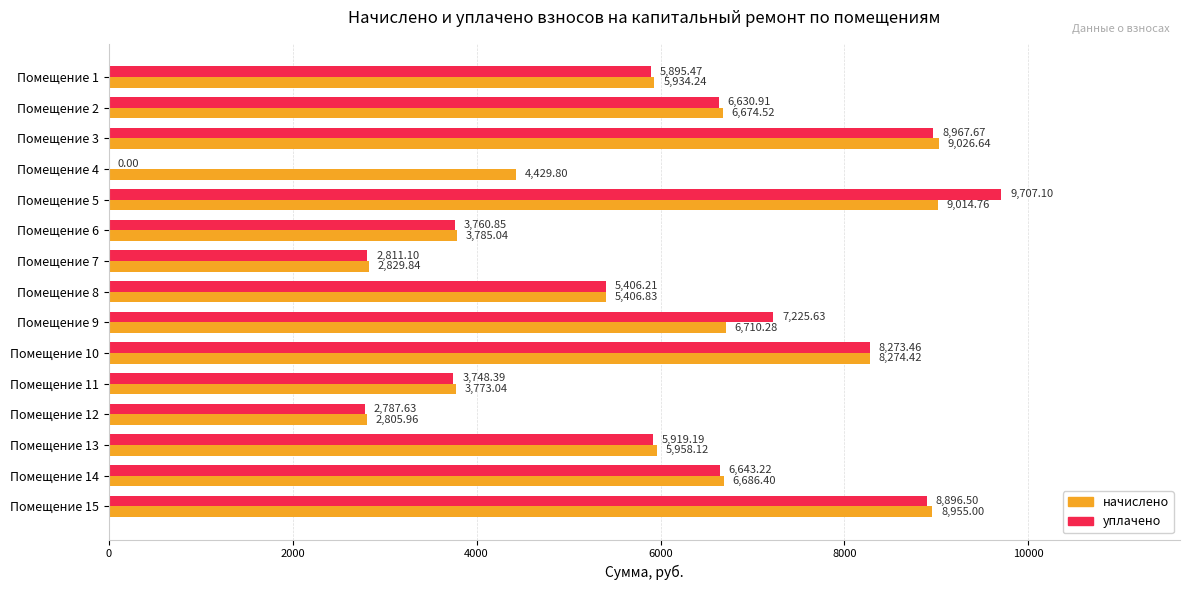

What is the sum of all начислено values?

90264.9